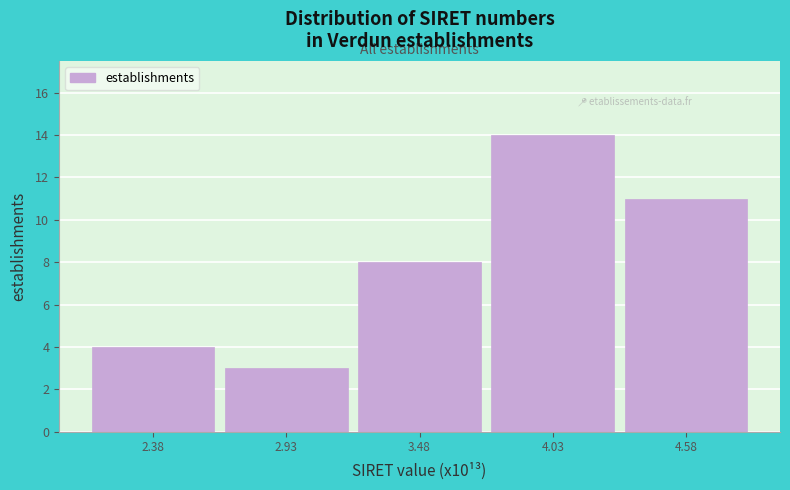

Reading left to right, list every bar in this chart as the range it spans on the x-axis followed by its height. Neither the bar edges nor the heights are printed on the chart, so give them approximately, as read against the axes.

2.1 to 2.7: 4
2.7 to 3.2: 3
3.2 to 3.8: 8
3.8 to 4.3: 14
4.3 to 4.9: 11